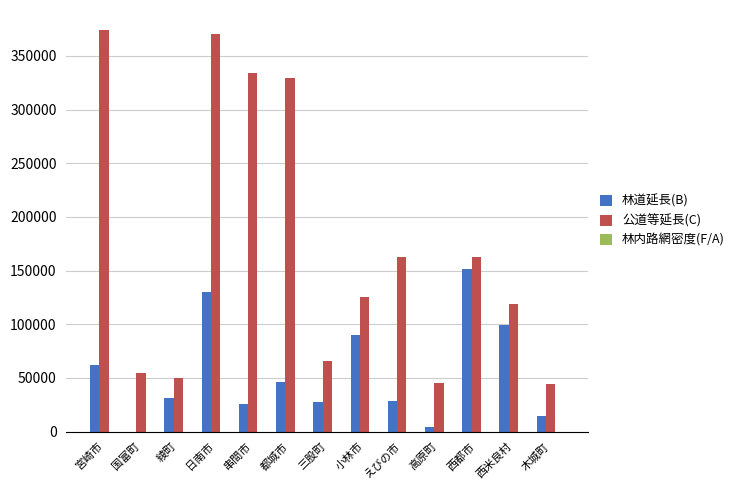

Are the bars horizontal?

No